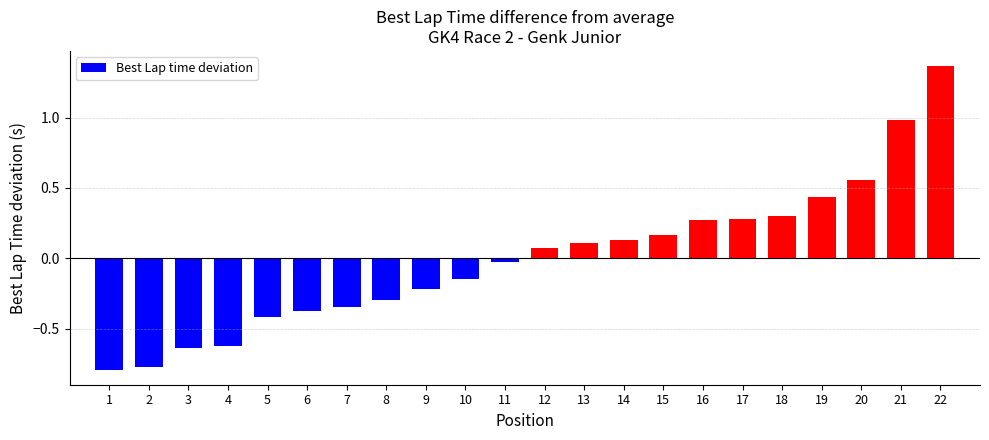

What is the change in value from 1 to 20?

+1.3